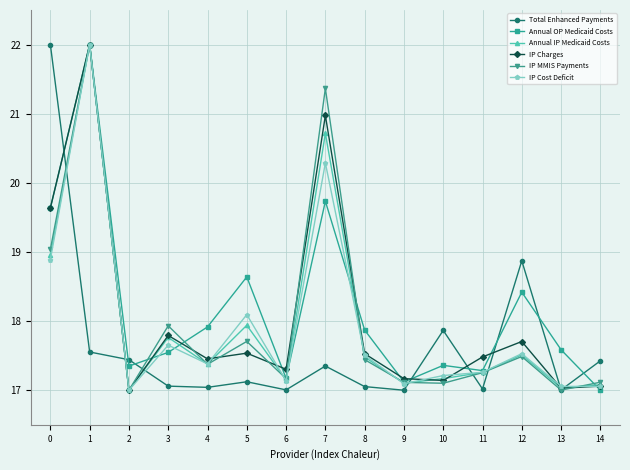

What is the total value across all series at 9?

102.6